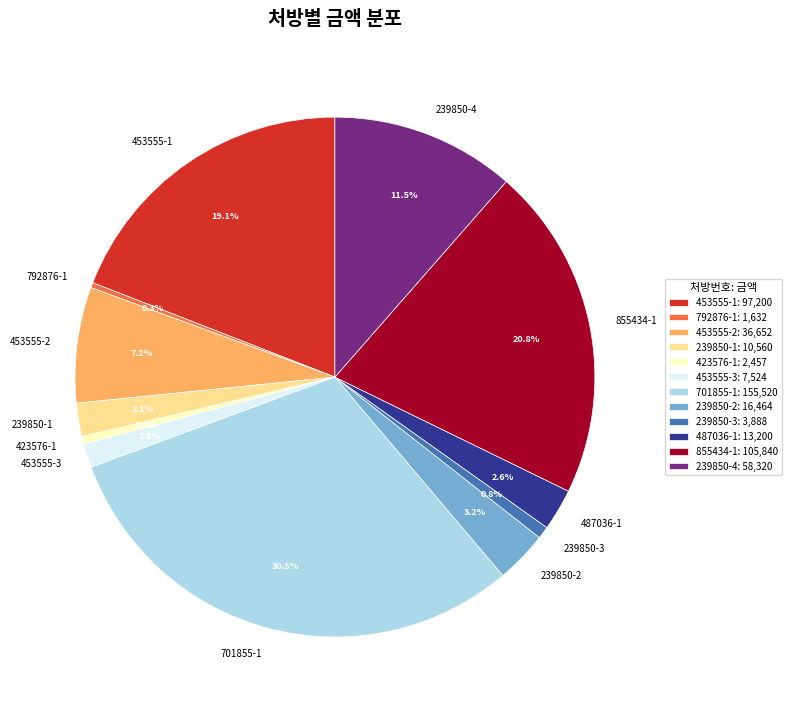

Approximately how many times larger is the value at 239850-4 compared to 487036-1?

4.4